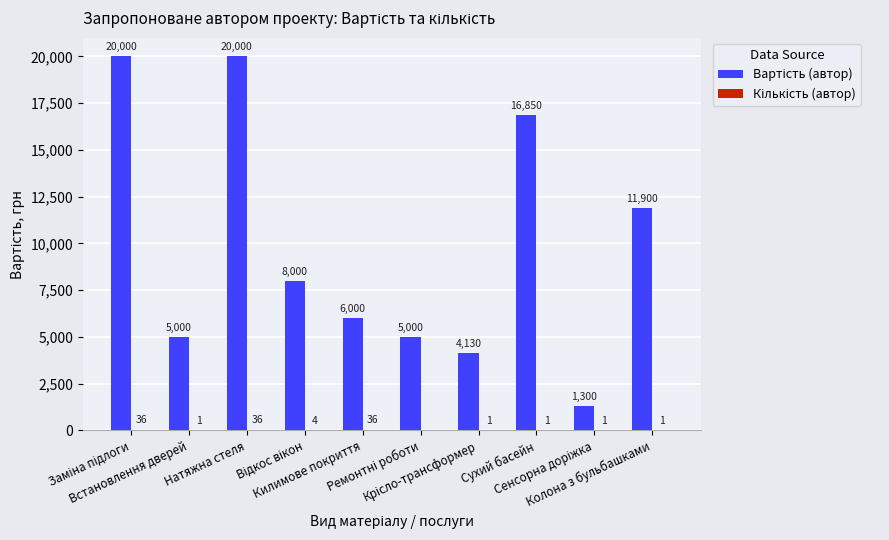

What value does the Вартість (автор) series have at Заміна підлоги?

20000